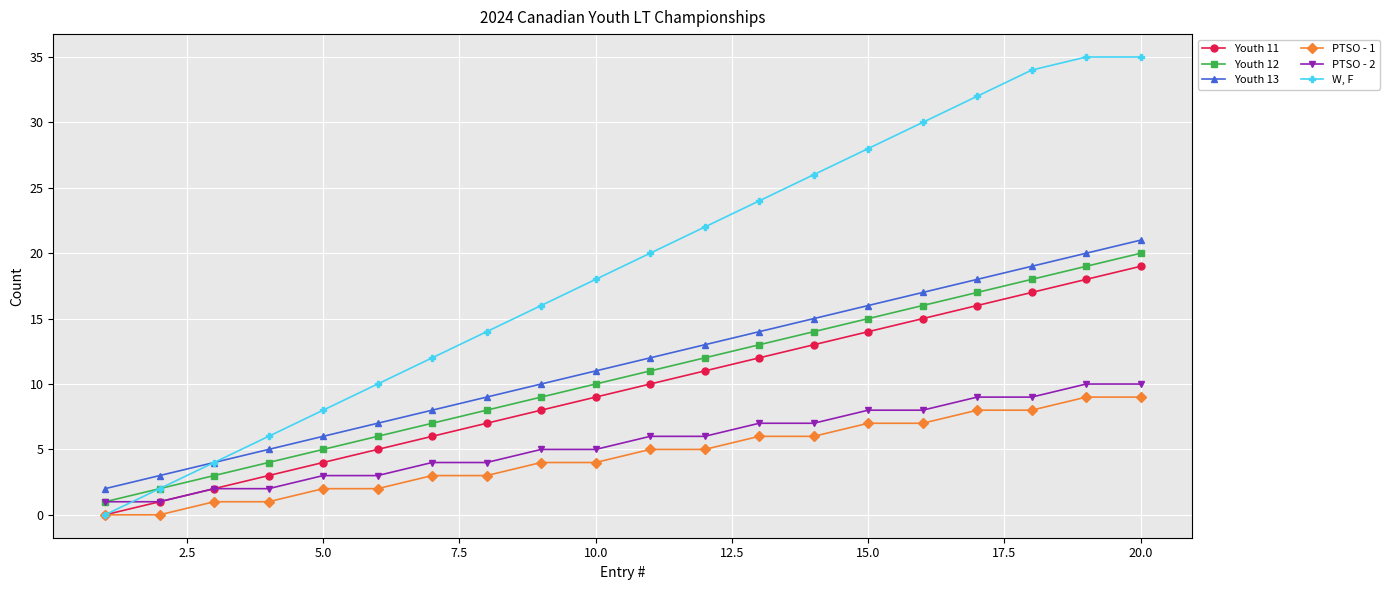

True or false: Youth 13 has more than 0 points higher than both neighbors.

False